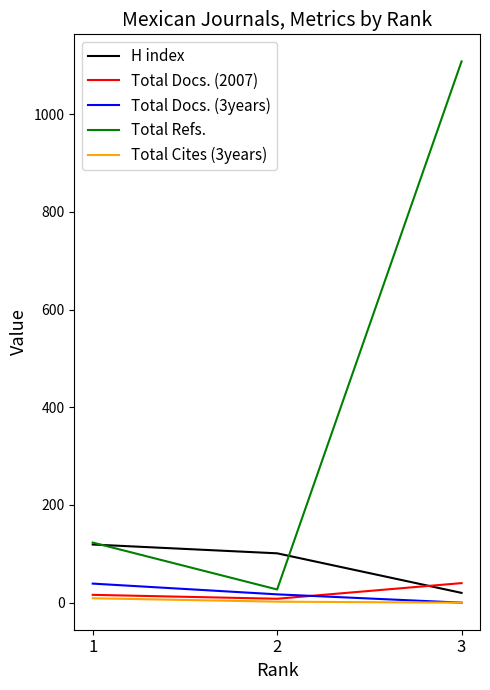

Which series has the largest total across all categories?

Total Refs.